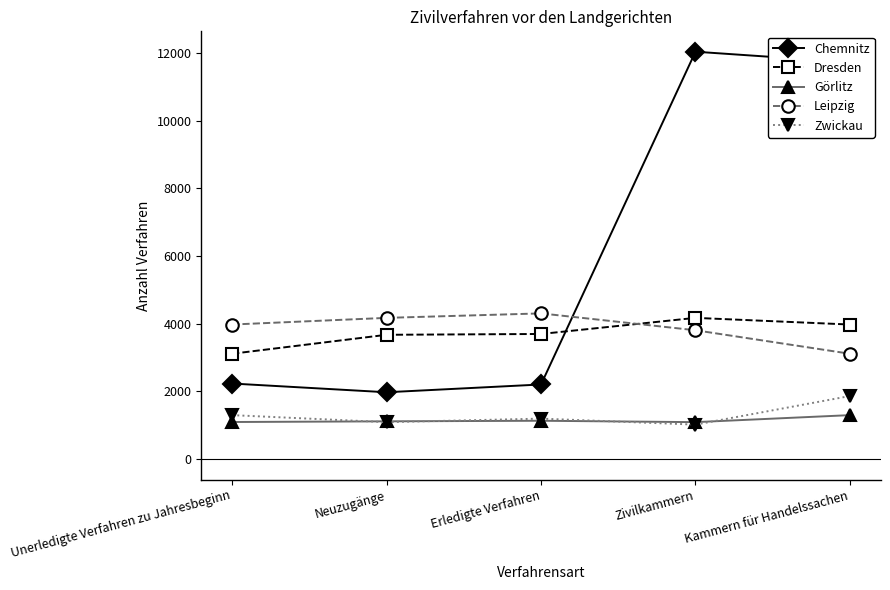

At Kammern für Handelssachen, list the series in order from smallest to largest.

Görlitz, Zwickau, Leipzig, Dresden, Chemnitz